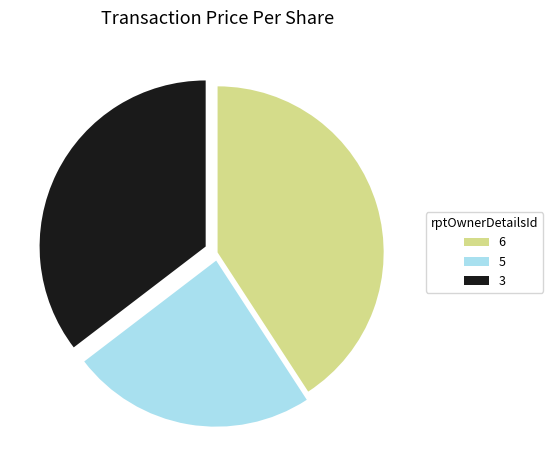

Does any single category account for the majority?

No